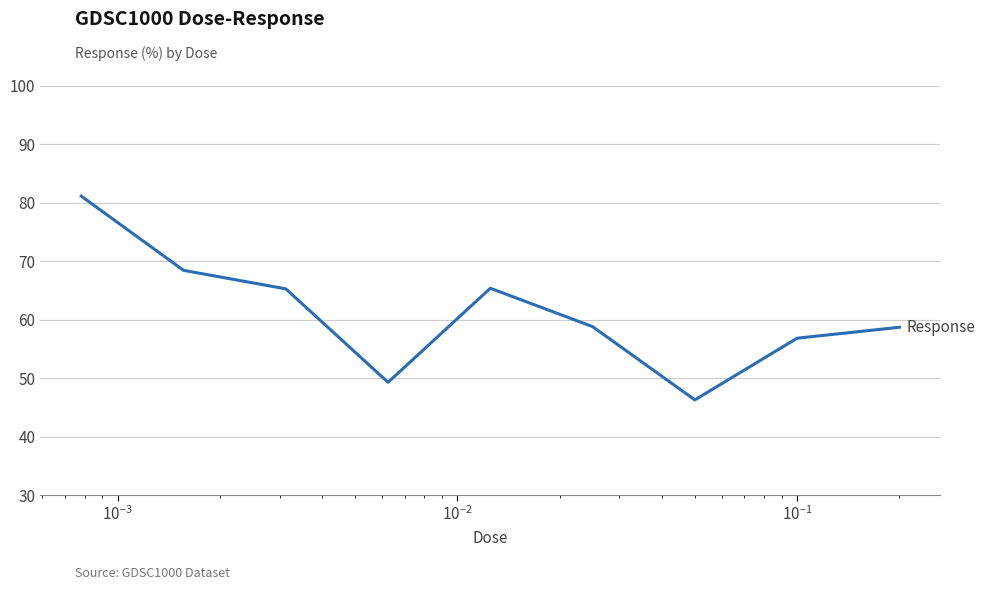

How many lines are shown in the chart?

1